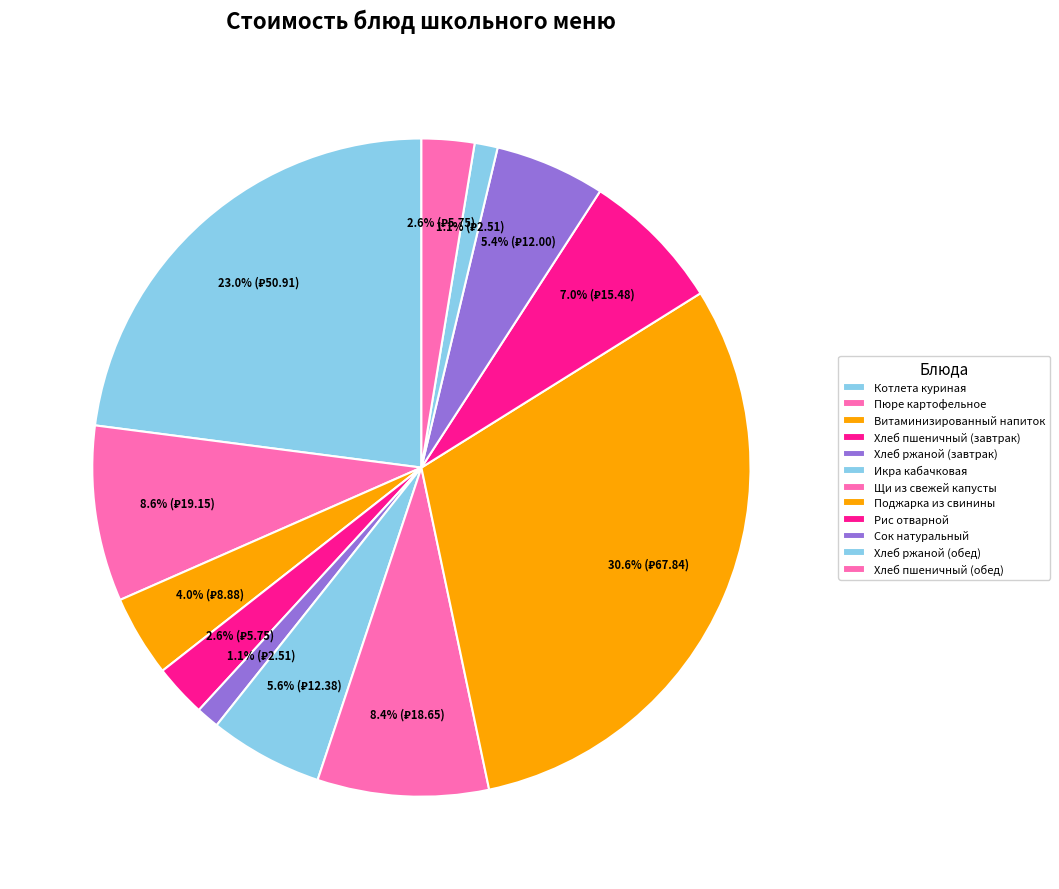

To the nearest percent, what percentage of the pie is Пюре картофельное?

9%